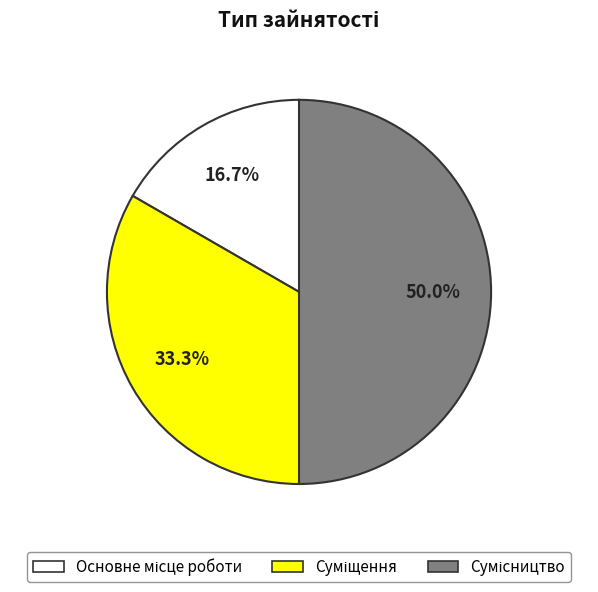

To the nearest percent, what portion does Суміщення represent?

33%